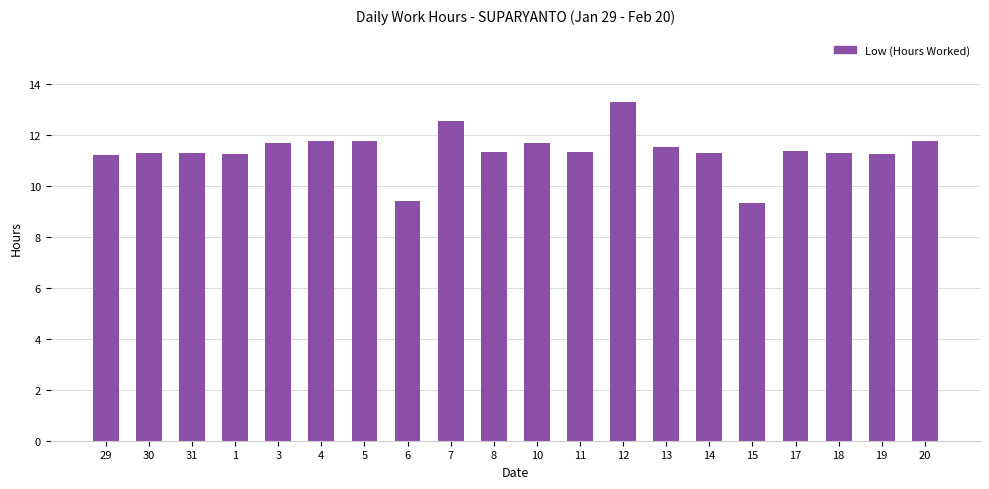

Which category has the highest value across all series?

12